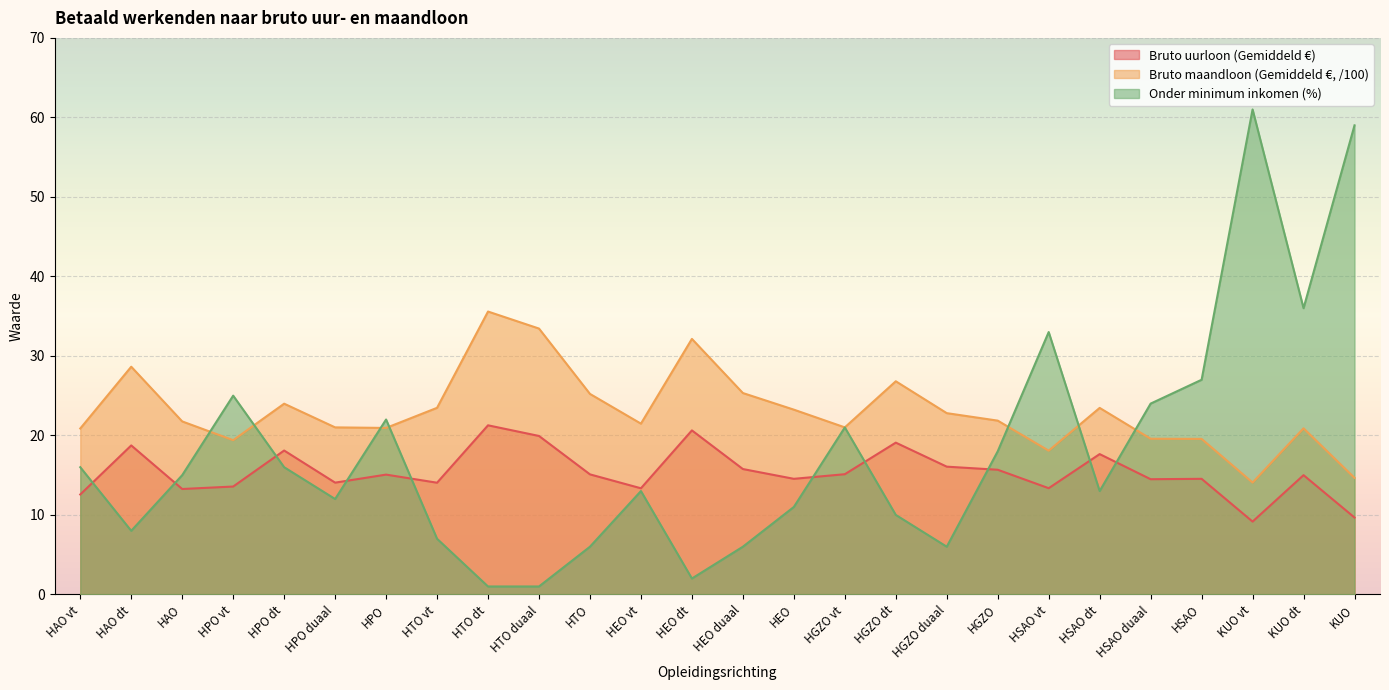

At which label is Onder minimum inkomen (%) closest to 31?

HSAO vt